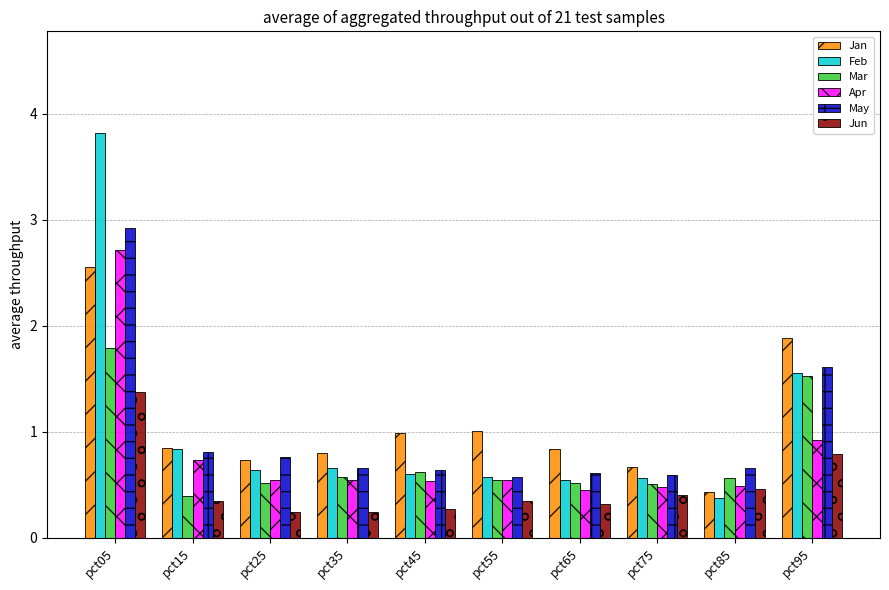

The Jun series shows 0.4 at pct75. True or false?

True